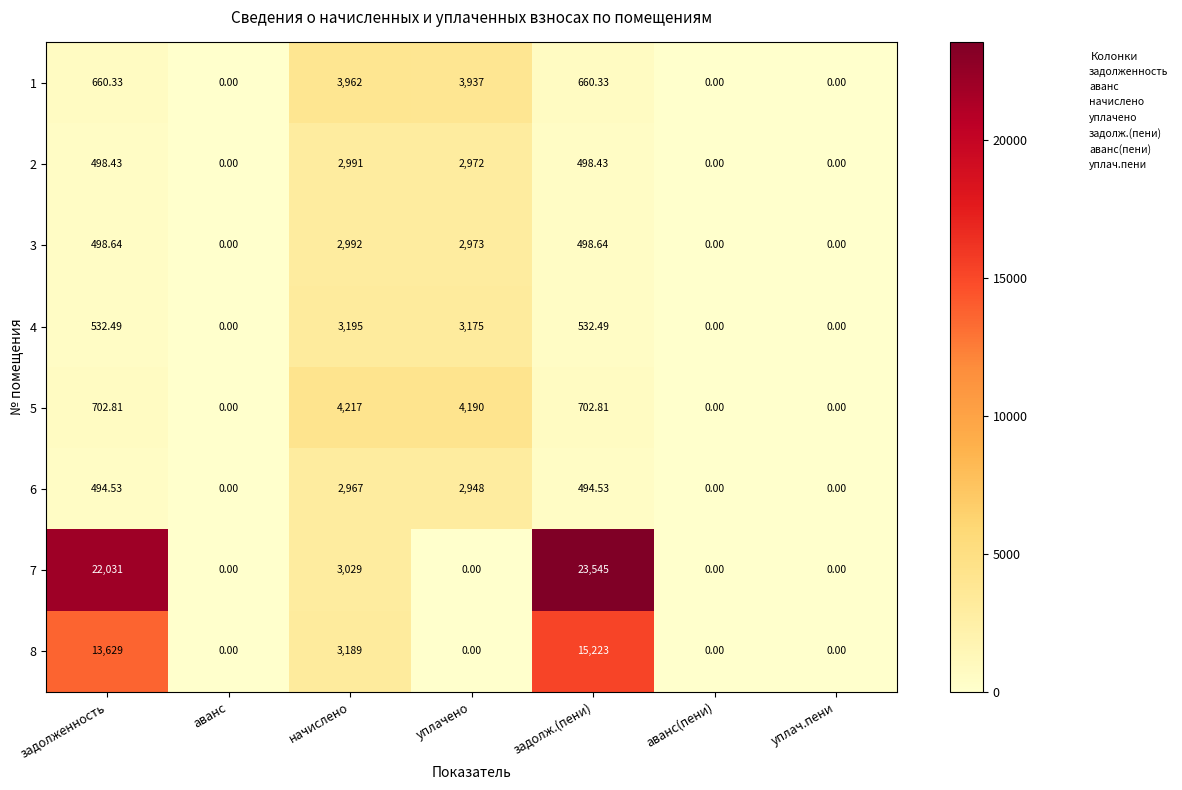

At which category does the chart reach its peak across all series?

задолж.(пени)